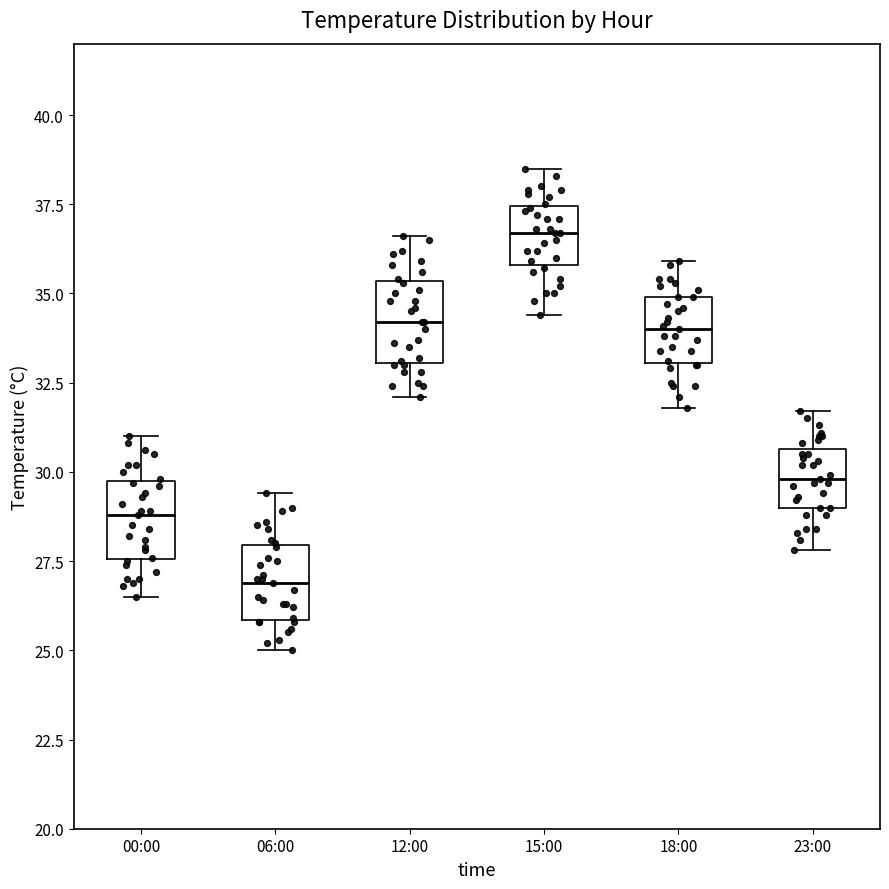

Reading left to right, transcribe this box plot: for each box, give where its median line is, the range the box spans, and where its two whiskers end, as read against the y-axis. The values are not printed on the chart, so give them approximately, as read against the axis.

00:00: median 29.0, box 27.5 to 30.0, whiskers 26.5 to 31.0
06:00: median 27.0, box 26.0 to 28.0, whiskers 25.0 to 29.5
12:00: median 34.0, box 33.0 to 35.5, whiskers 32.0 to 36.5
15:00: median 36.5, box 36.0 to 37.5, whiskers 34.5 to 38.5
18:00: median 34.0, box 33.0 to 35.0, whiskers 32.0 to 36.0
23:00: median 30.0, box 29.0 to 30.5, whiskers 28.0 to 31.5